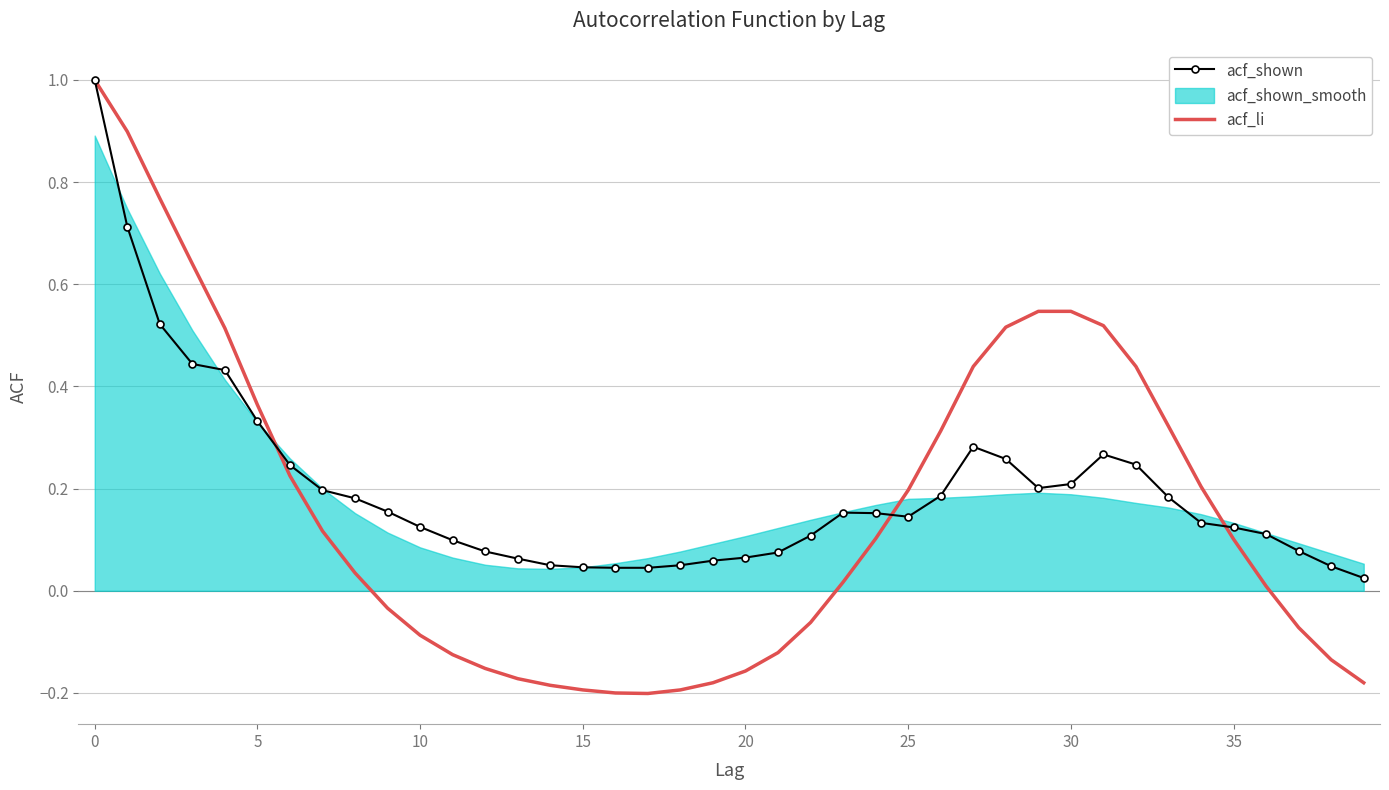

What is the label of the 40th point from the left?

39